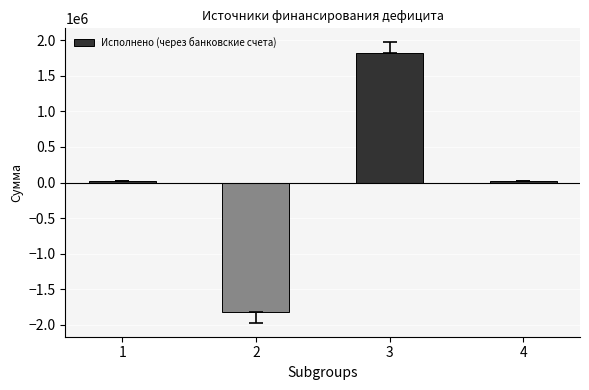

What is the difference between the second highest and minimum values?

1841177.0